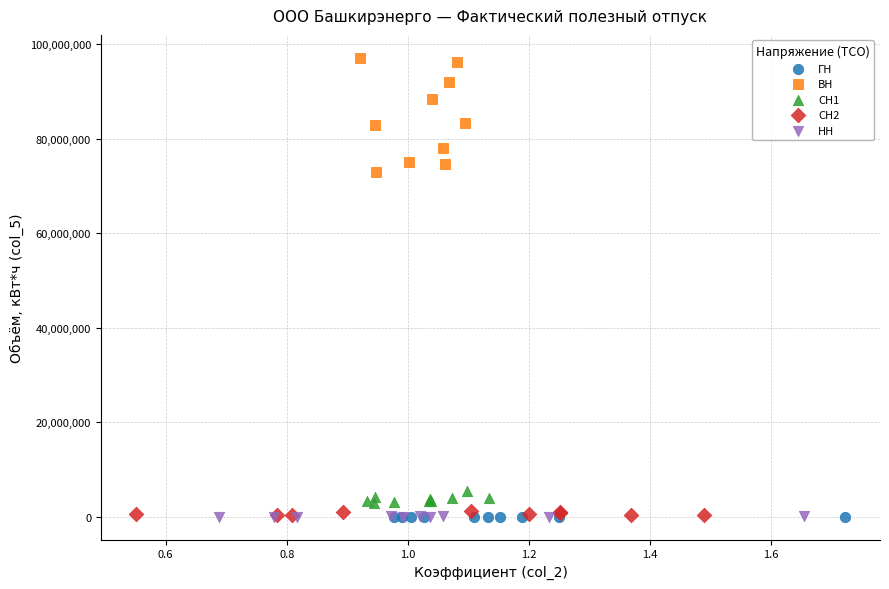

Which series has the widest spread of Y values?

ВН